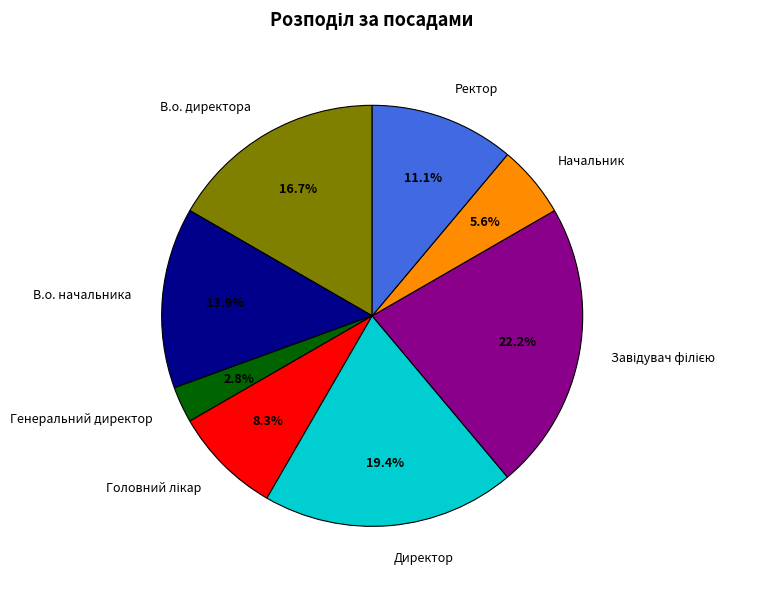

Which has a higher value, В.о. директора or Директор?

Директор